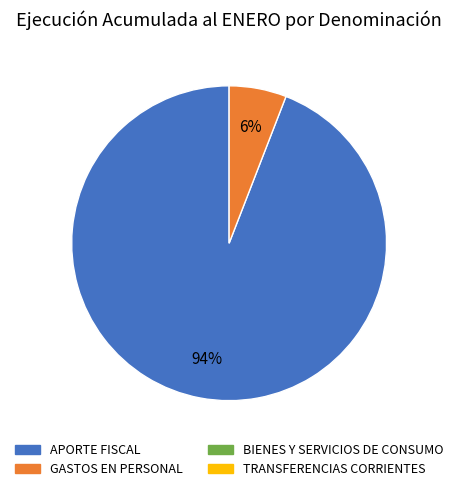

To the nearest percent, what is the difference between the largest and smallest slice percentages?

88%